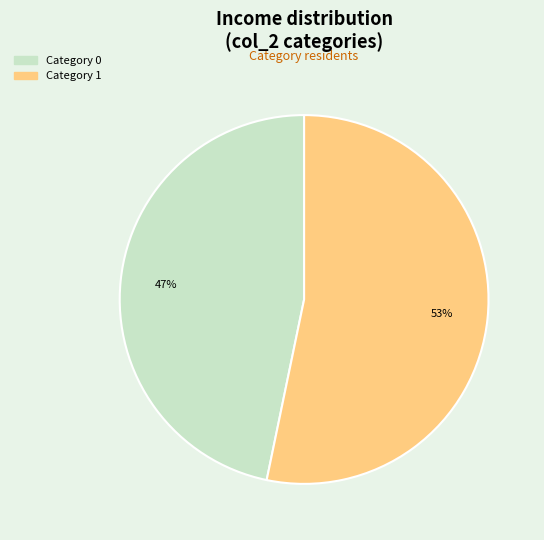

To the nearest percent, what is the average slice percentage?

50%